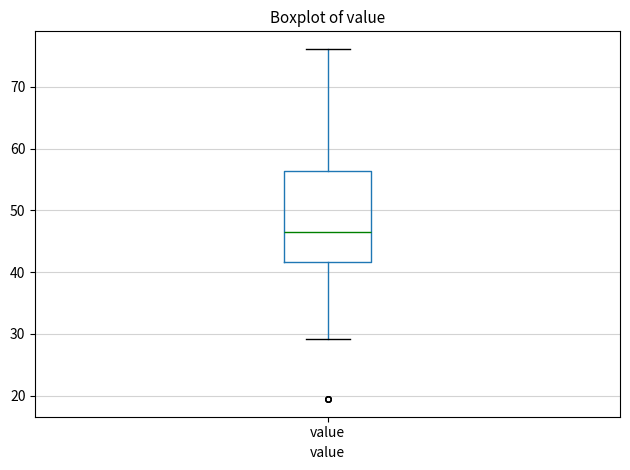

Where does the lower whisker of the box for value end on the y-axis? The values are not printed on the chart, so give them approximately, as read against the axis.

29